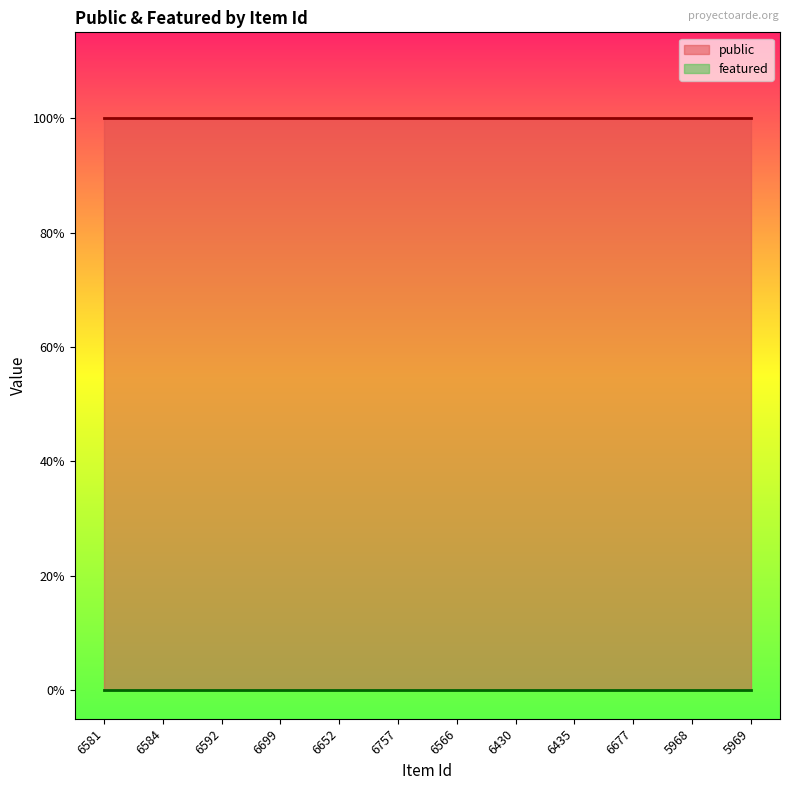

Rank the series by their average value, from lowest to highest.

featured, public